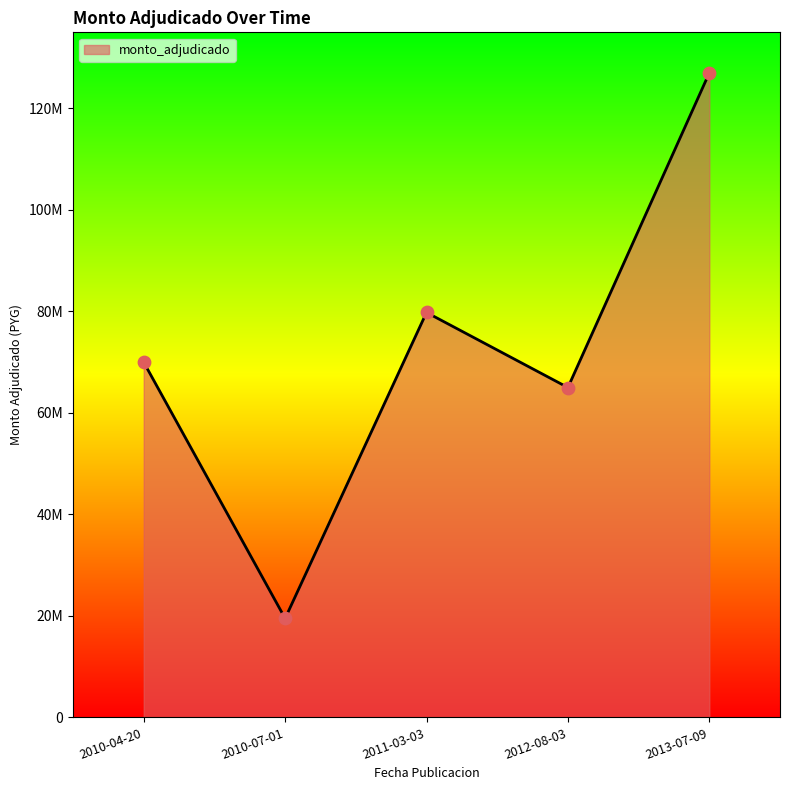

Does the chart have visible grid lines?

No